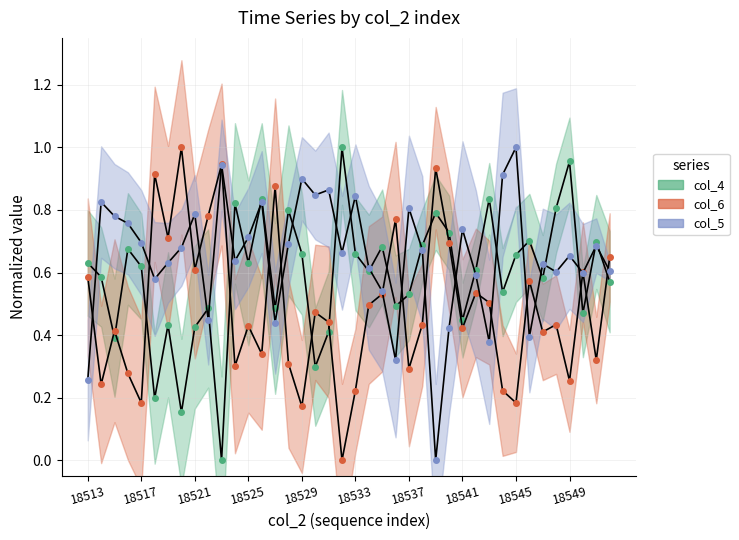

List the series in order of their peak value, lowest first.

col_4, col_6, col_5